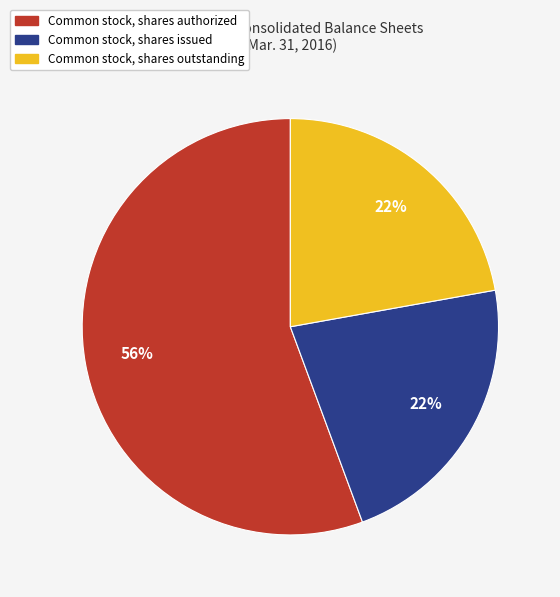

Do Common stock, shares outstanding and Common stock, shares issued together represent more than half of the pie?

No